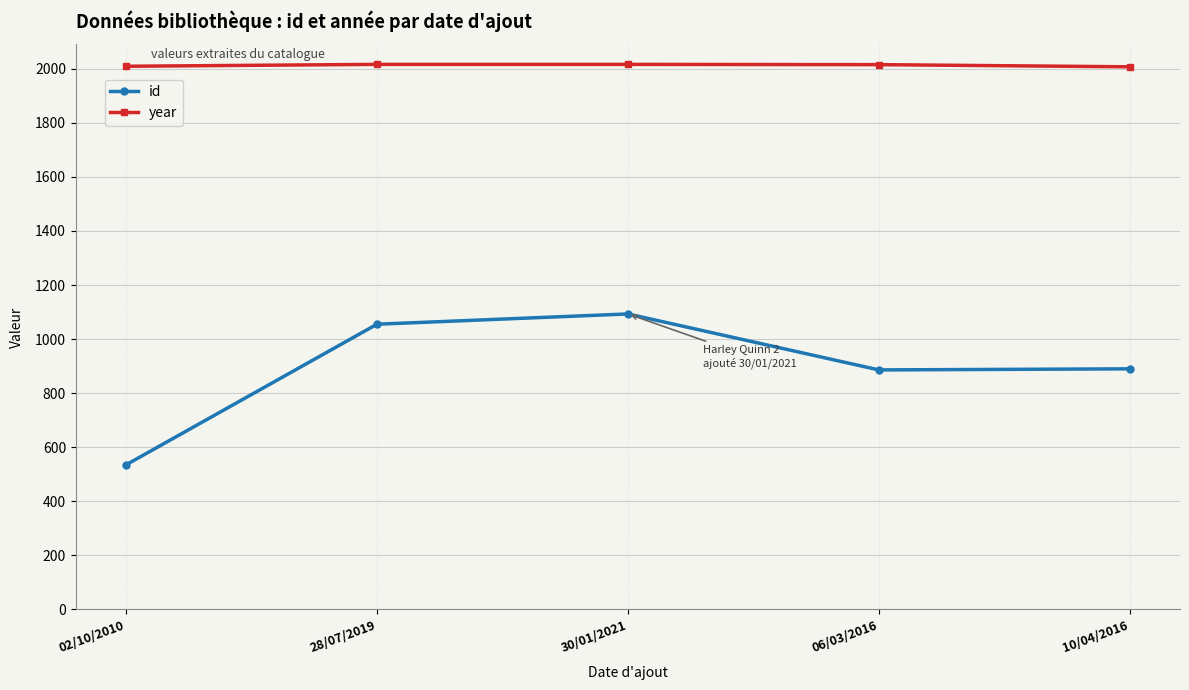

Between 28/07/2019 and 10/04/2016, which series saw the biggest shift?

id